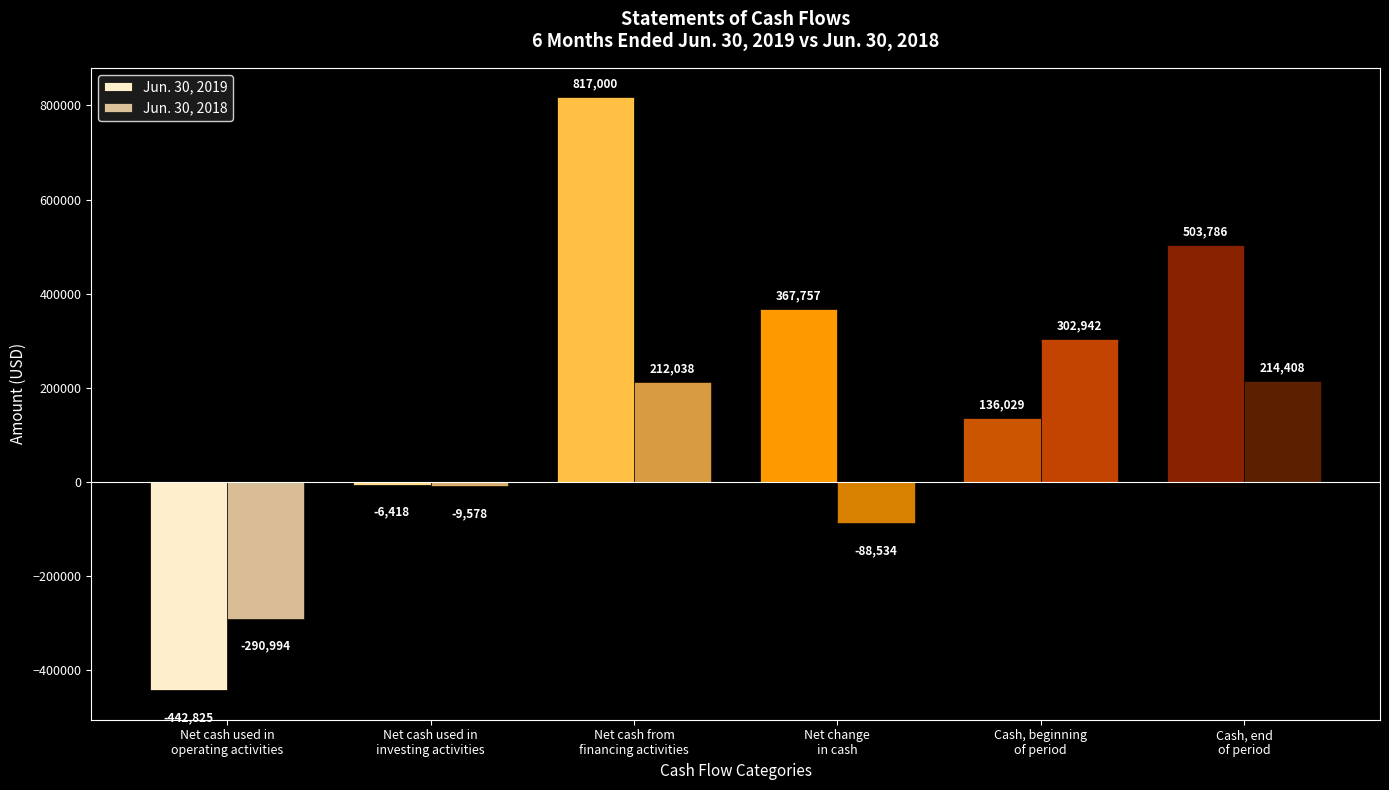

Which category has the lowest value in the Jun. 30, 2019 series?

Net cash used in
operating activities